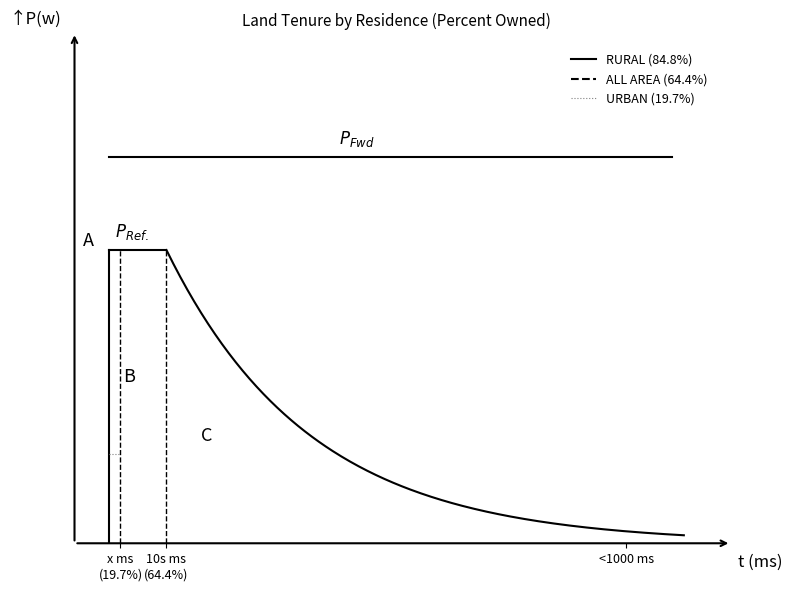

What is the value of the URBAN point at the 1st from the left?

19.7